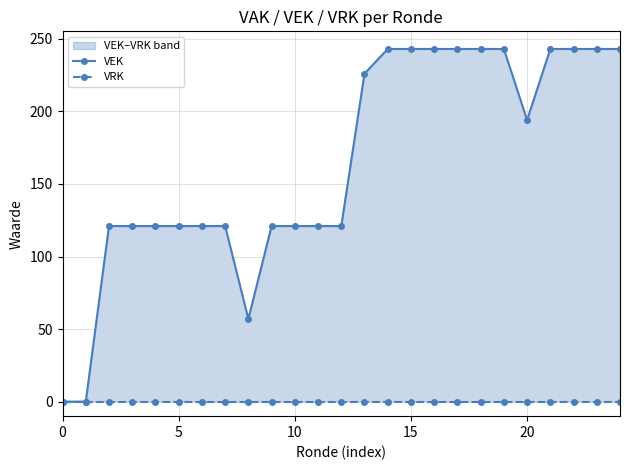

How many series are shown in this chart?

2